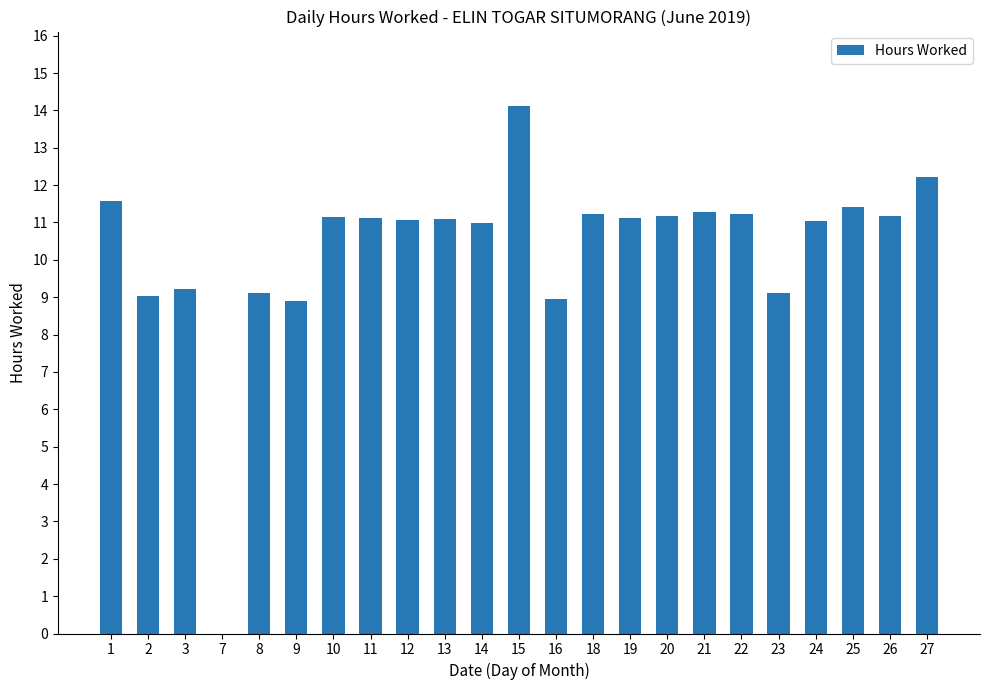

At which category does the chart reach its peak across all series?

15